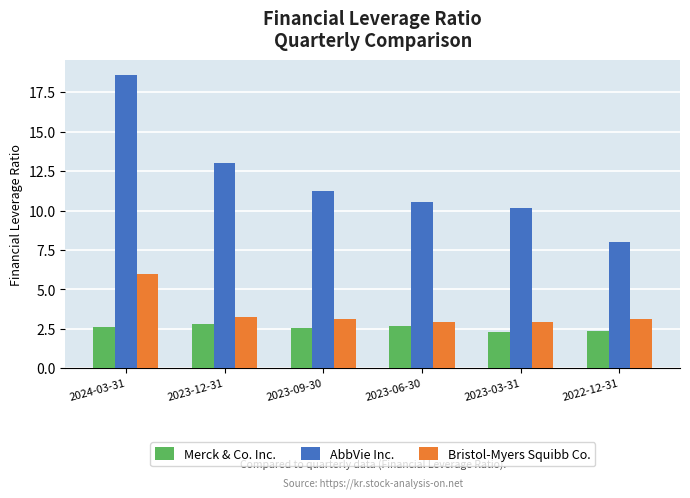

Are the bars grouped side by side (vs. stacked)?

Yes